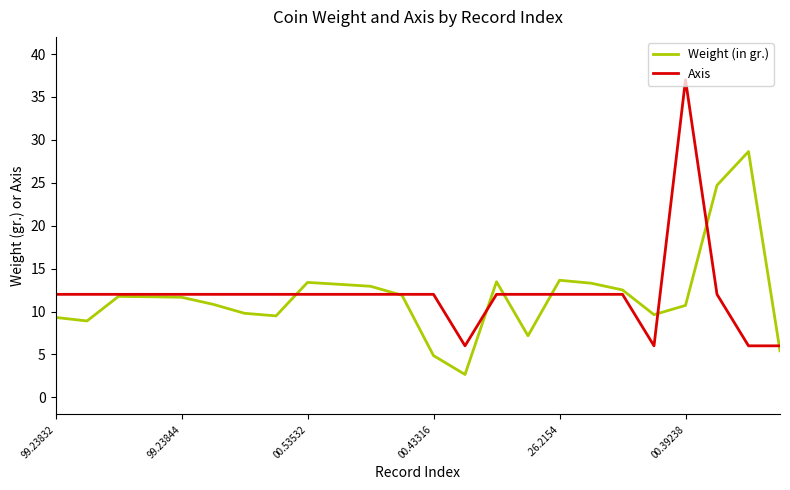

Rank the series by their maximum value, from lowest to highest.

Weight (in gr.), Axis